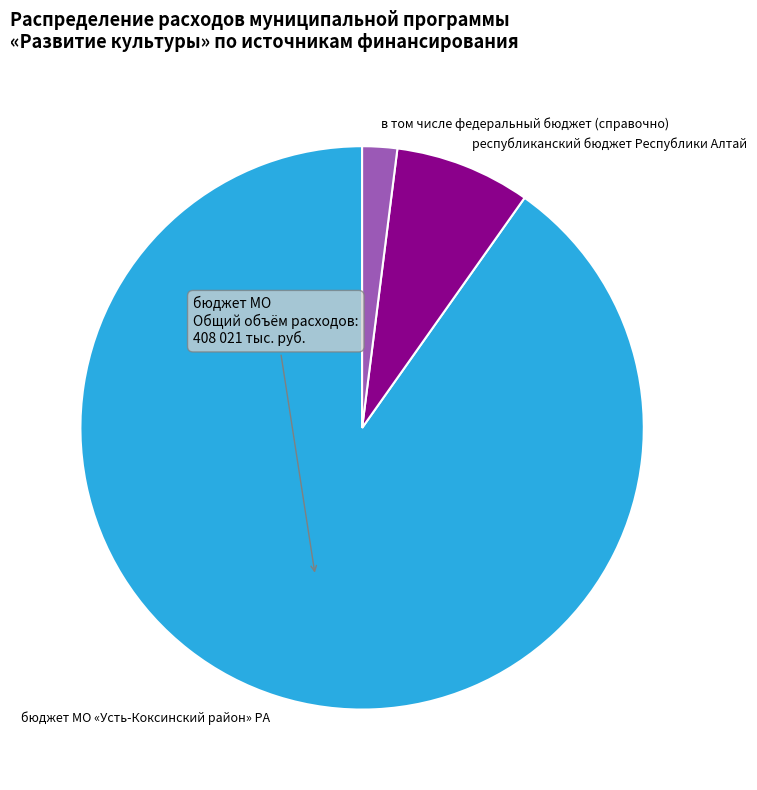

Do в том числе федеральный бюджет (справочно) and республиканский бюджет Республики Алтай together represent more than half of the pie?

No